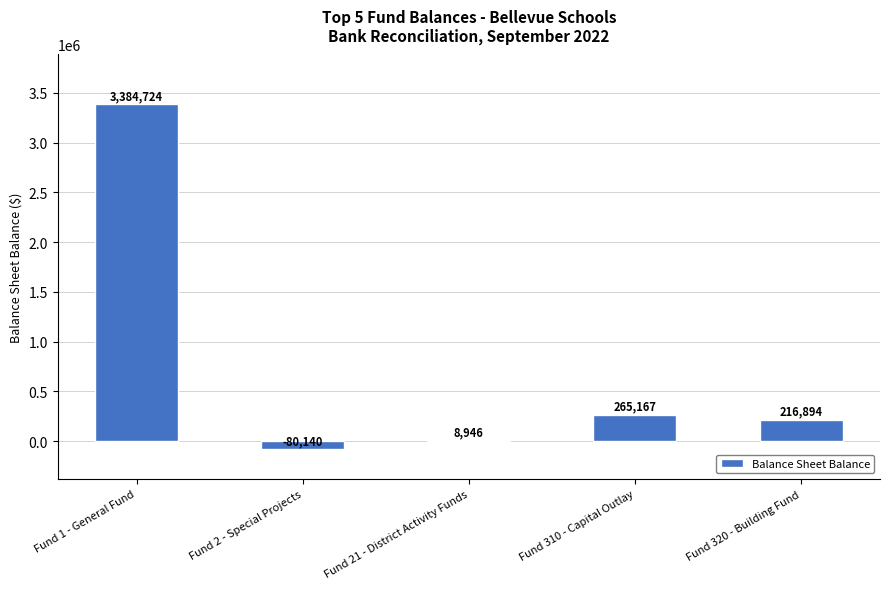

What is the change in value from Fund 21 - District Activity Funds to Fund 320 - Building Fund?

+207947.8